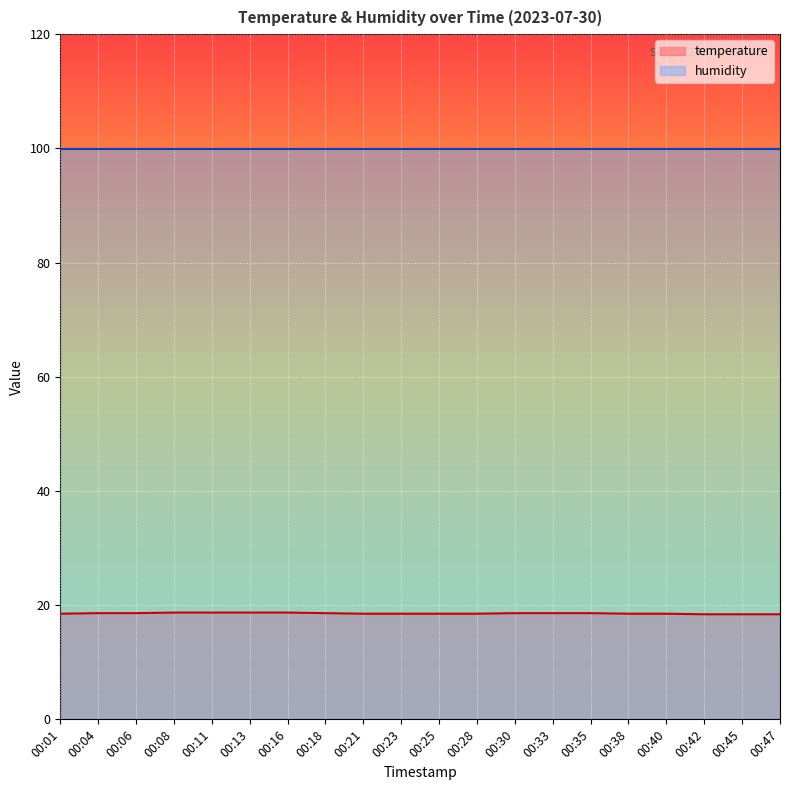

List the series in order of their overall mean, highest first.

humidity, temperature